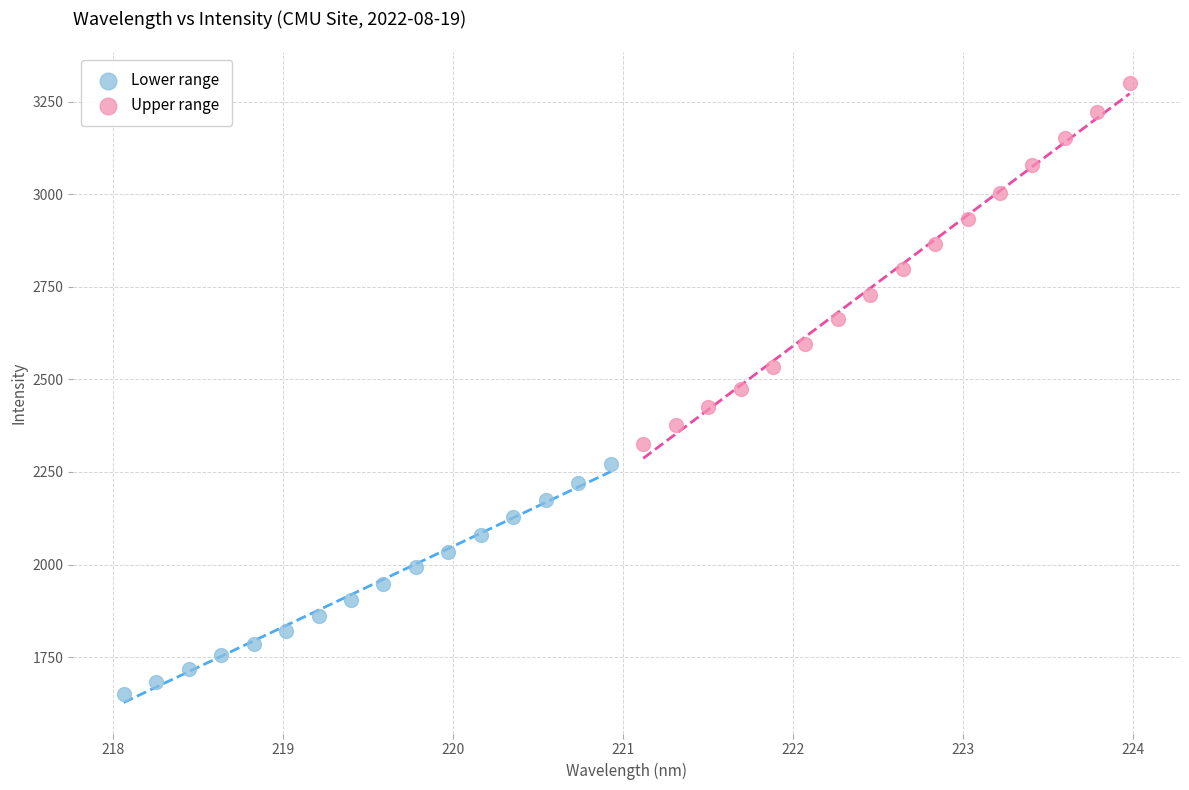

What are all the series names shown in the legend?

Lower range, Upper range